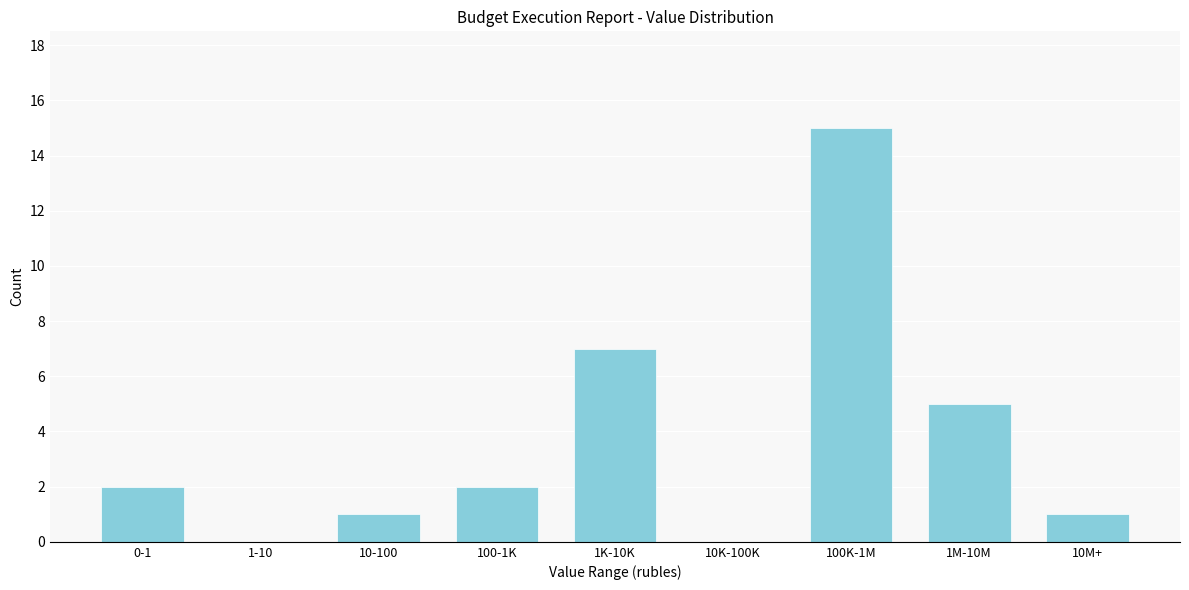

Reading left to right, what are all the values shown in this chart?

0-1=2	1-10=0	10-100=1	100-1K=2	1K-10K=7	10K-100K=0	100K-1M=15	1M-10M=5	10M+=1